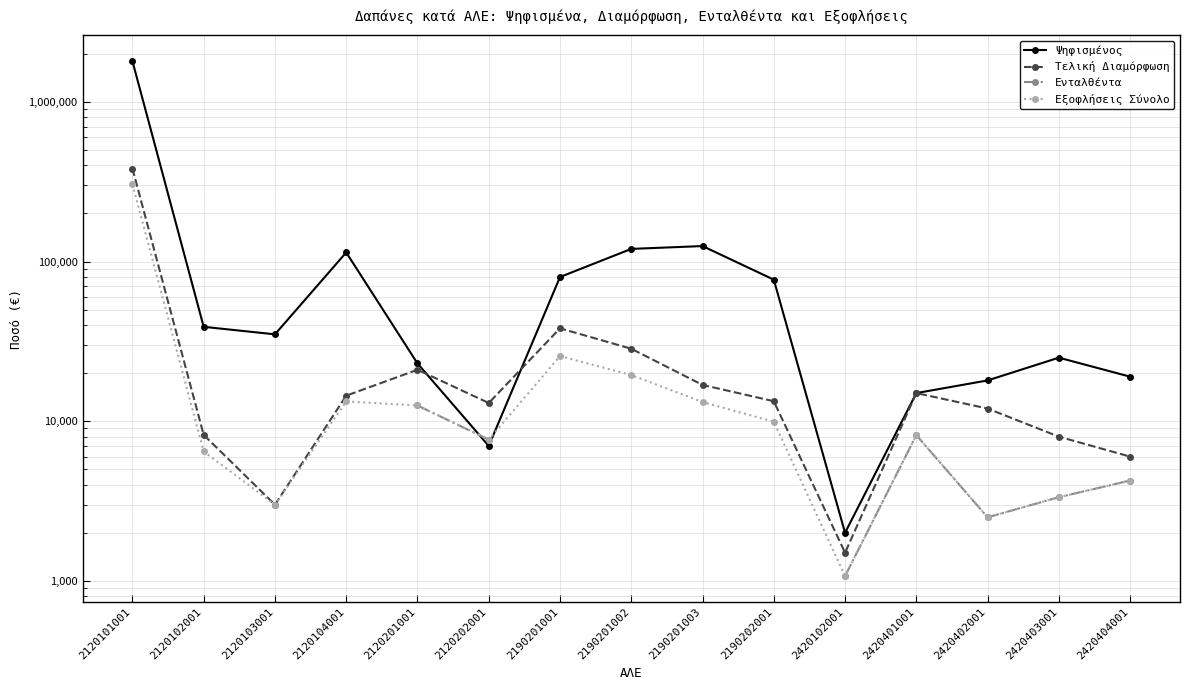

Which series has the largest total across all categories?

Ψηφισμένος